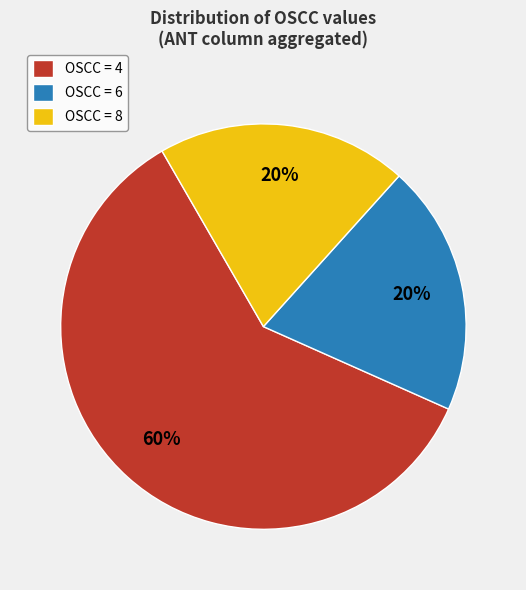

To the nearest percent, what is the difference between the largest and smallest slice percentages?

40%